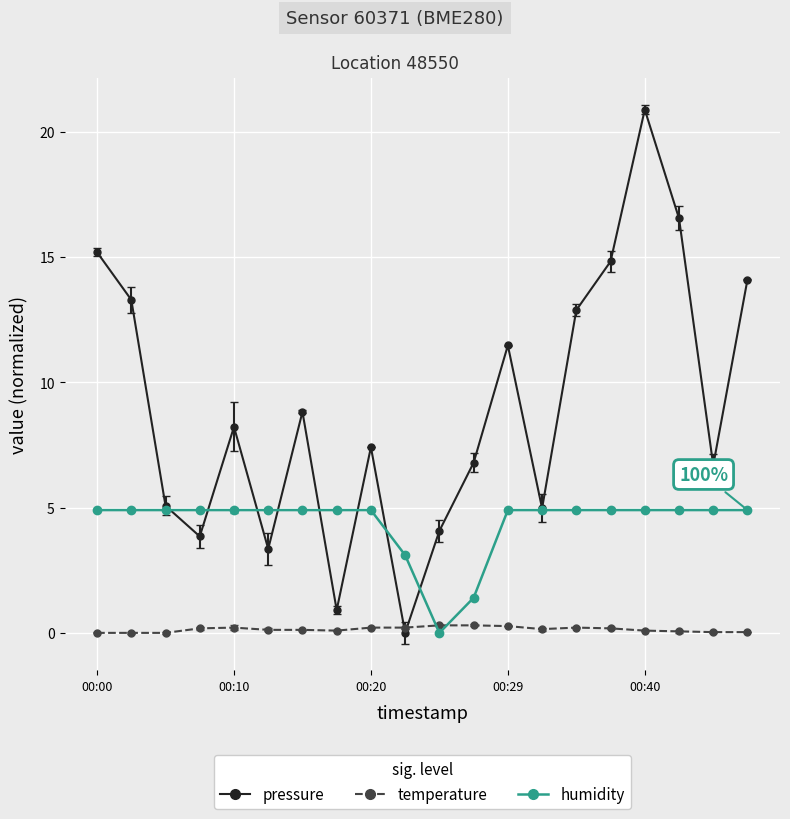

Rank the series by their maximum value, from lowest to highest.

temperature, humidity, pressure